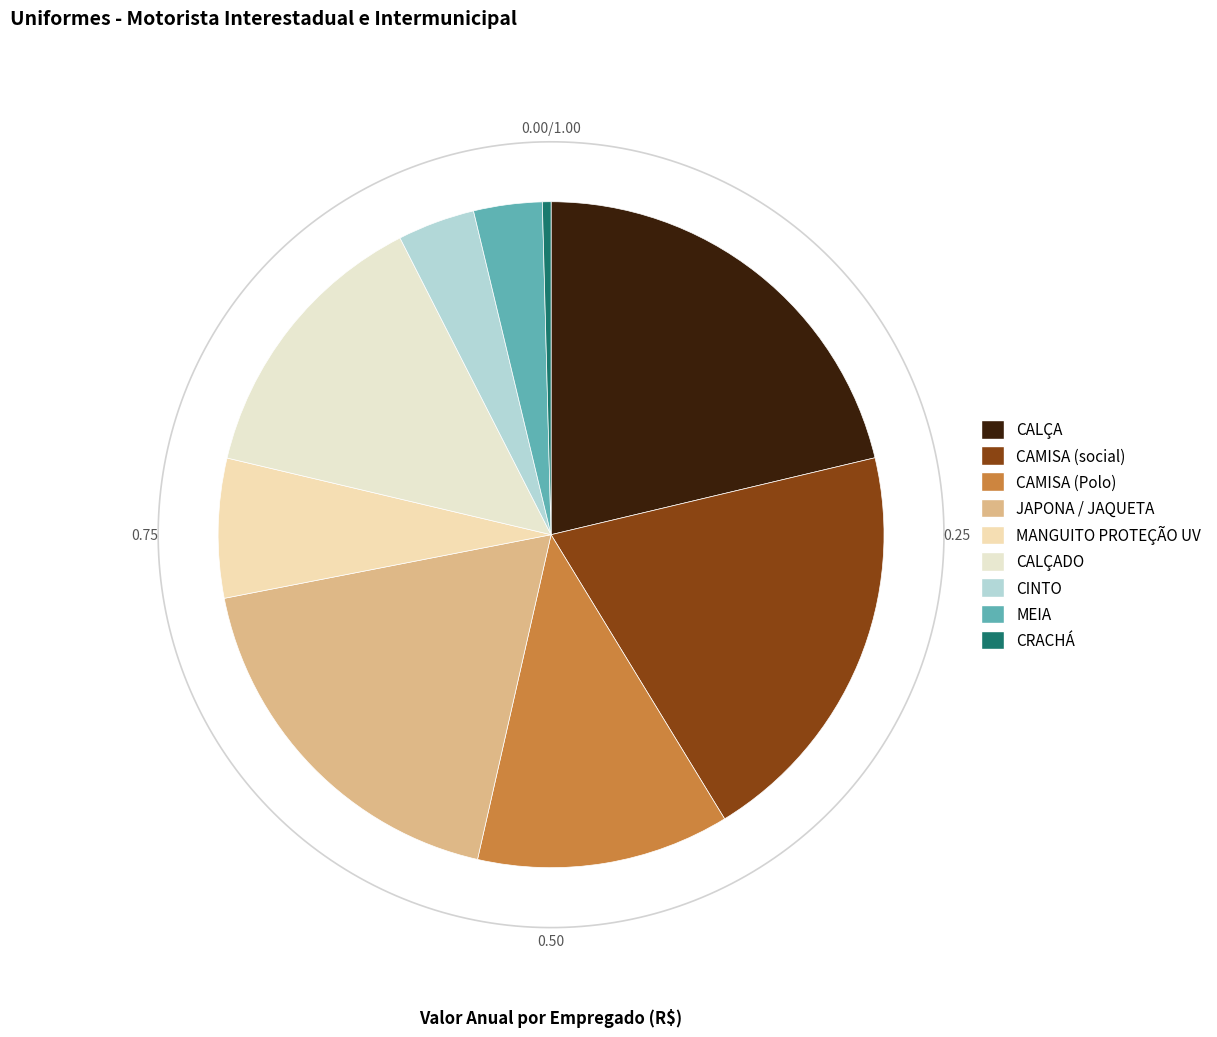

How many segments does this pie chart have?

9